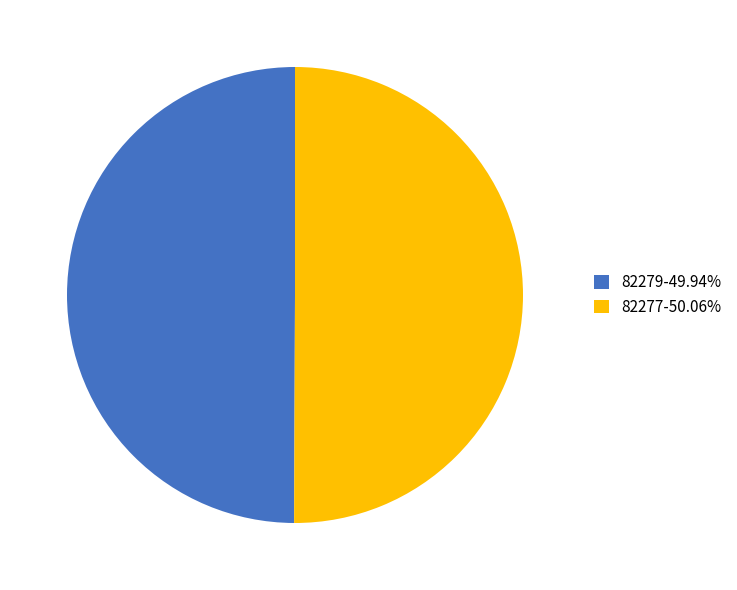

Do 82279-49.94% and 82277-50.06% together represent more than half of the pie?

Yes